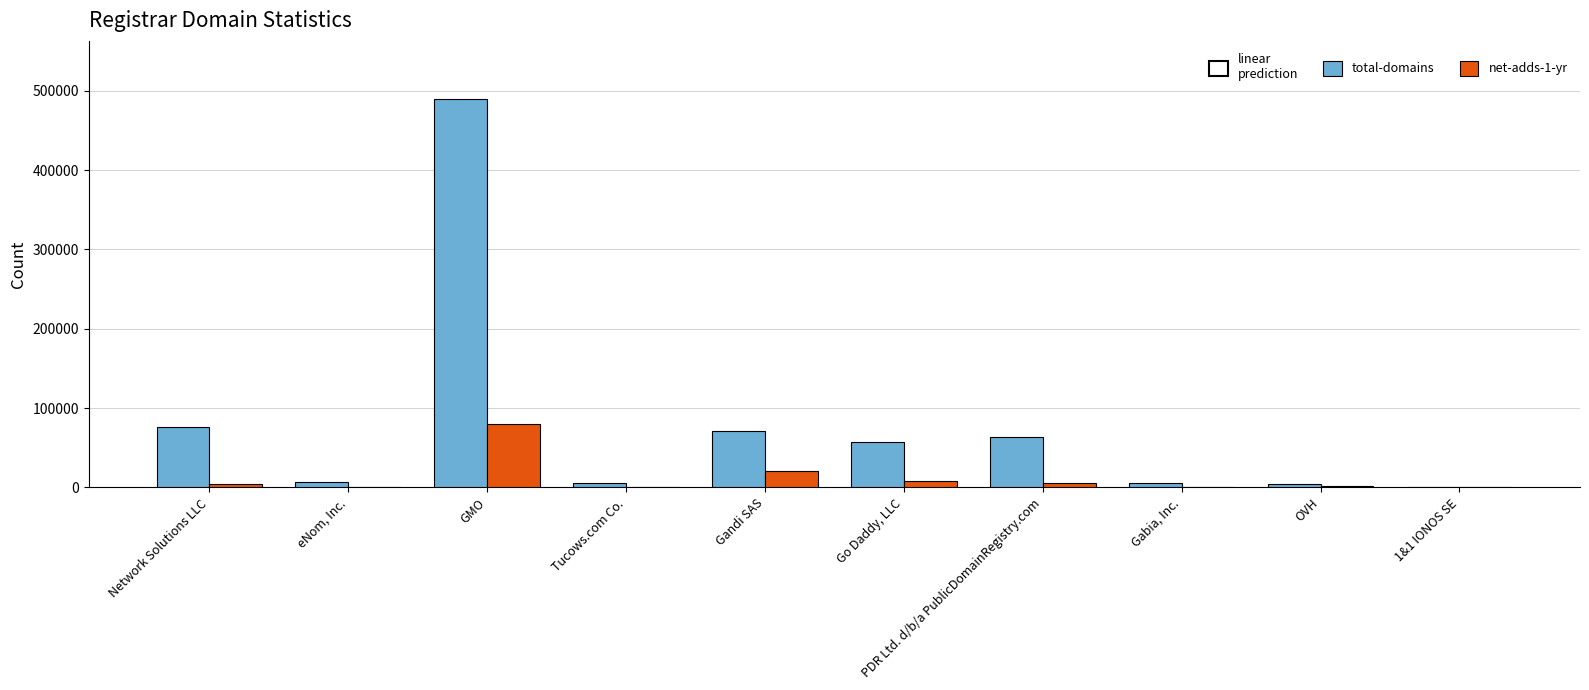

What is the highest value of the total-domains series?

489512